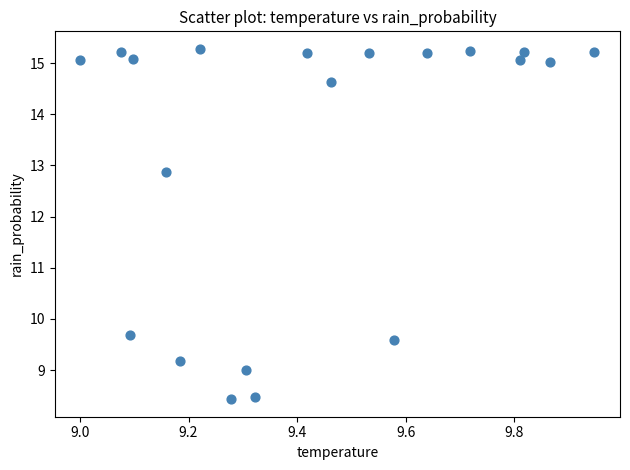

What Y value in the scatter plot is closest to 11?

9.7